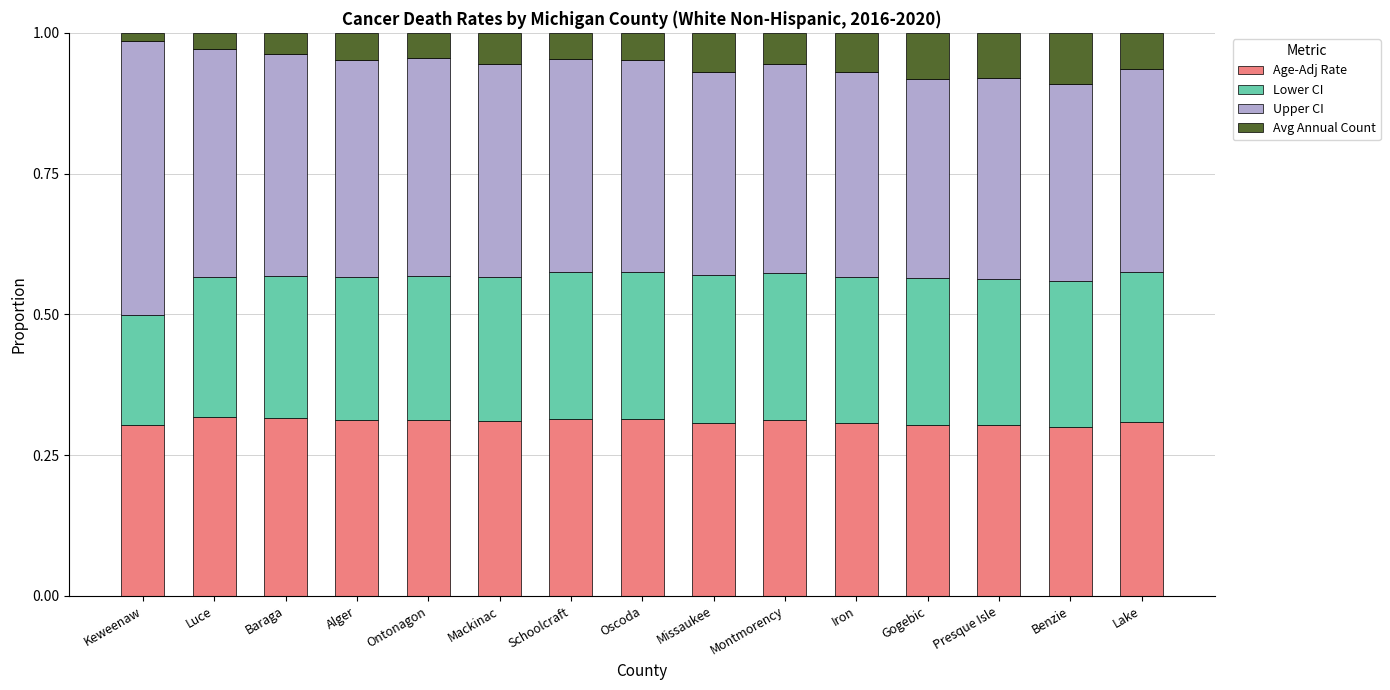

What is the total value across all series at Alger?

1.0